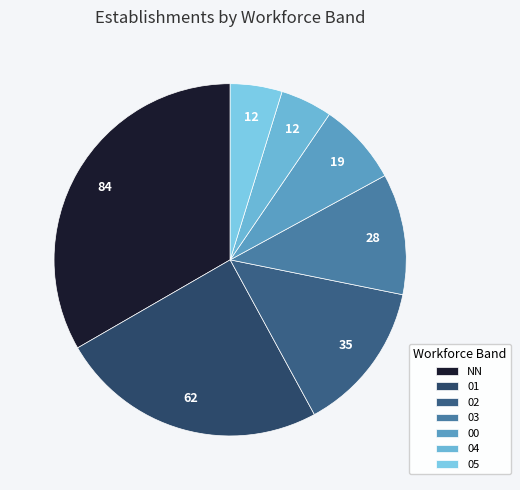

What is the ratio of the value at 02 to the value at 00?

1.8